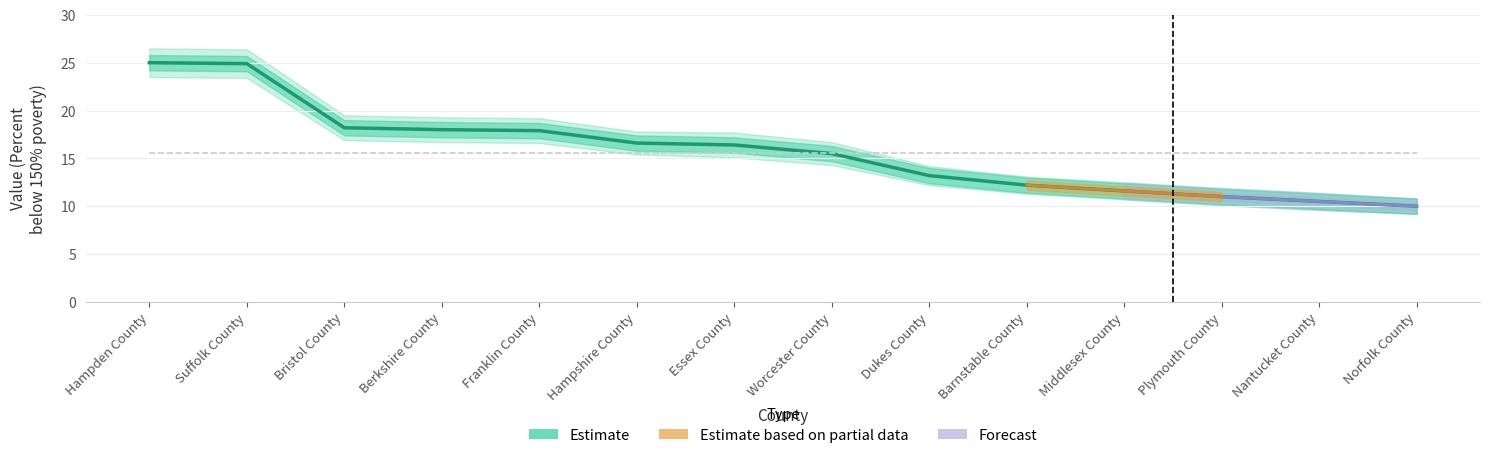

What is the difference between the Value (Percent) values at Hampden County and Hampshire County?

8.4